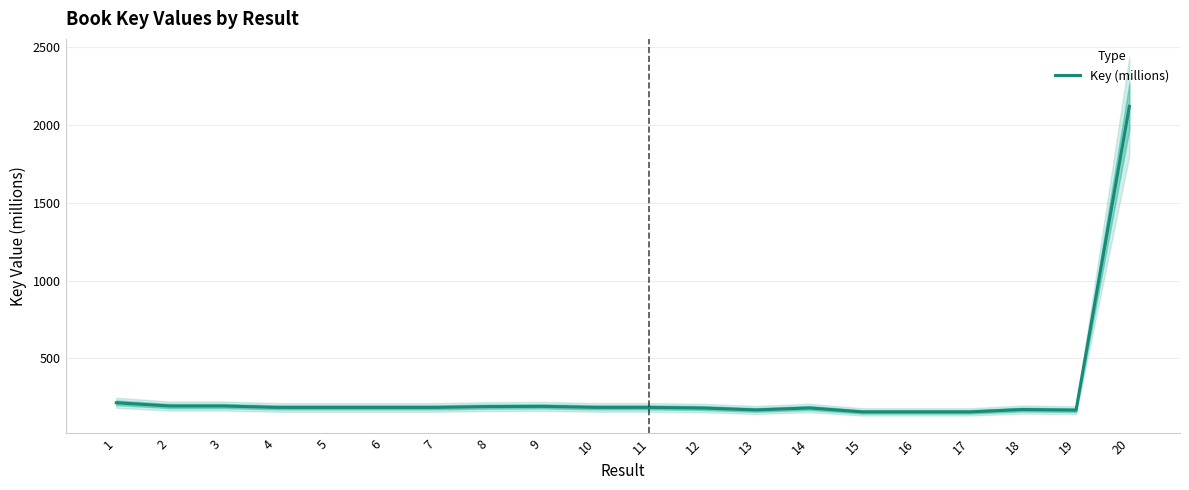

What is the average value?

277.7